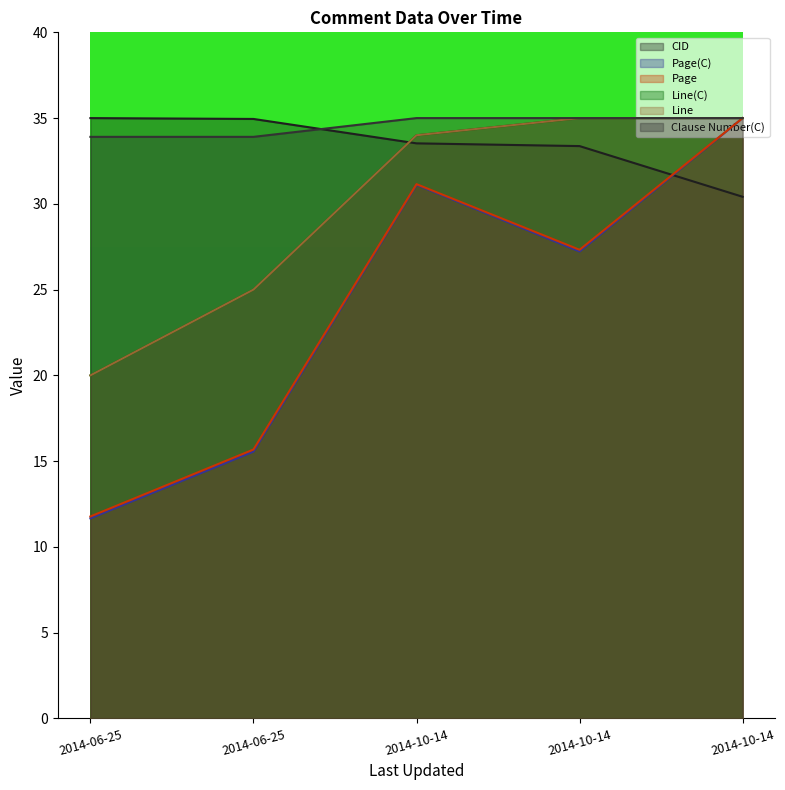

Reading right to left, list all the values displayed in this chart.

CID: 2014-10-14=30.4	2014-10-14=33.4	2014-10-14=33.5	2014-06-25=35.0	2014-06-25=35.0
Page(C): 2014-10-14=35.0	2014-10-14=27.2	2014-10-14=31.1	2014-06-25=15.6	2014-06-25=11.7
Page: 2014-10-14=35.0	2014-10-14=27.3	2014-10-14=31.1	2014-06-25=15.7	2014-06-25=11.8
Line(C): 2014-10-14=35.0	2014-10-14=35.0	2014-10-14=34.0	2014-06-25=25.0	2014-06-25=20.0
Line: 2014-10-14=35.0	2014-10-14=35.0	2014-10-14=34.0	2014-06-25=25.0	2014-06-25=20.0
Clause Number(C): 2014-10-14=35.0	2014-10-14=35.0	2014-10-14=35.0	2014-06-25=33.9	2014-06-25=33.9